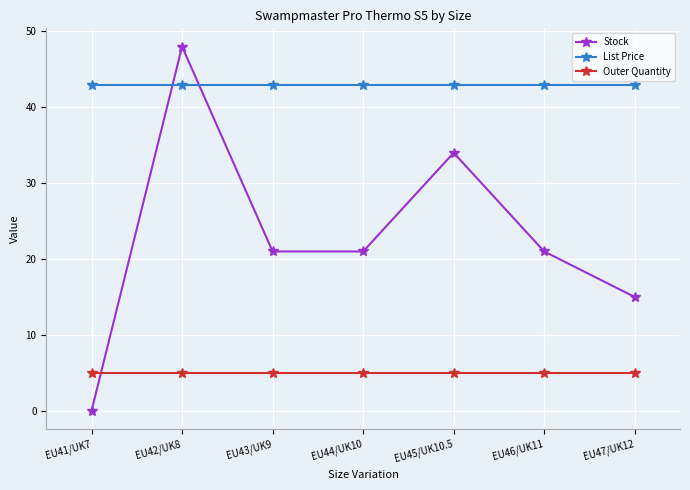

Does the chart have visible grid lines?

Yes